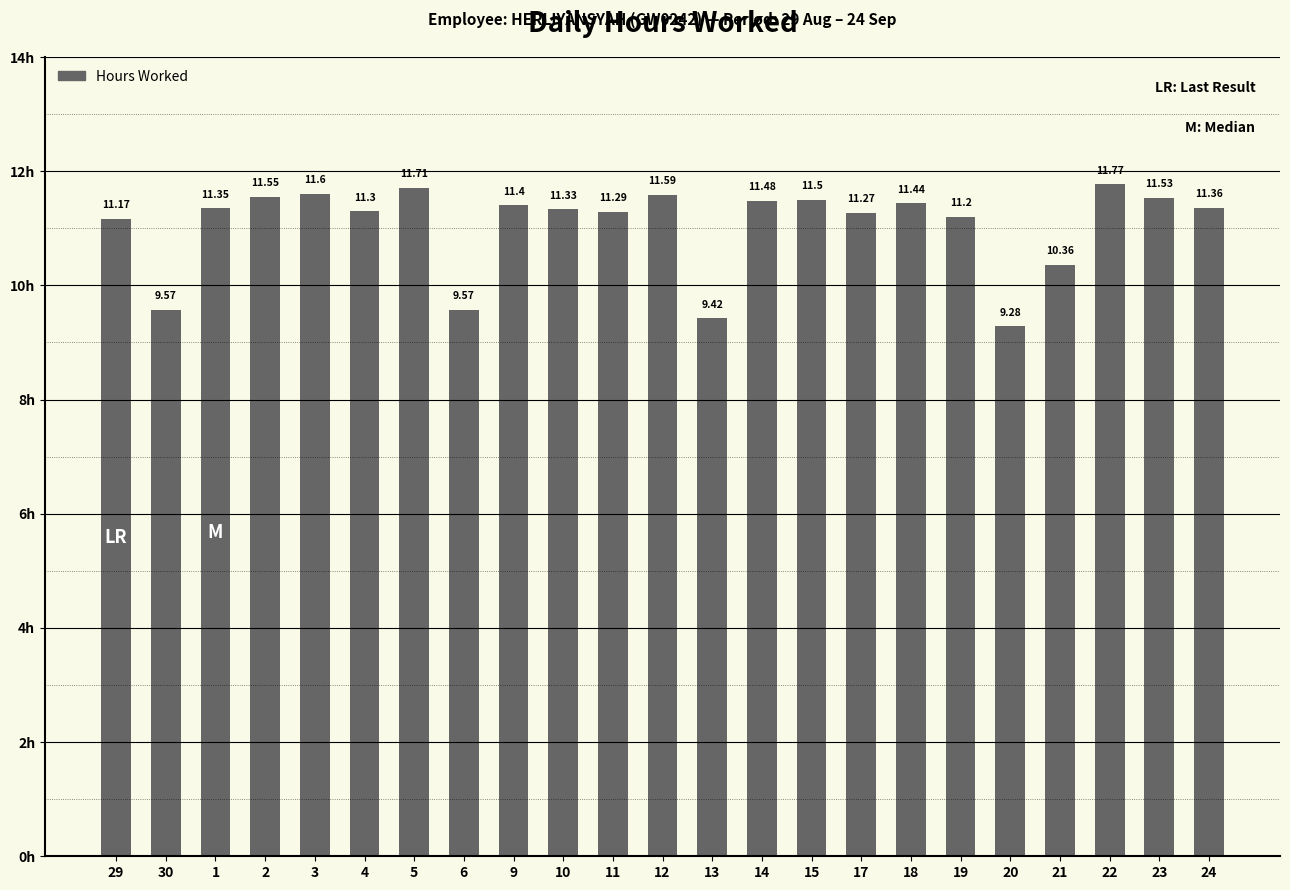

What is the sum of the values at 3 and 30?

21.2